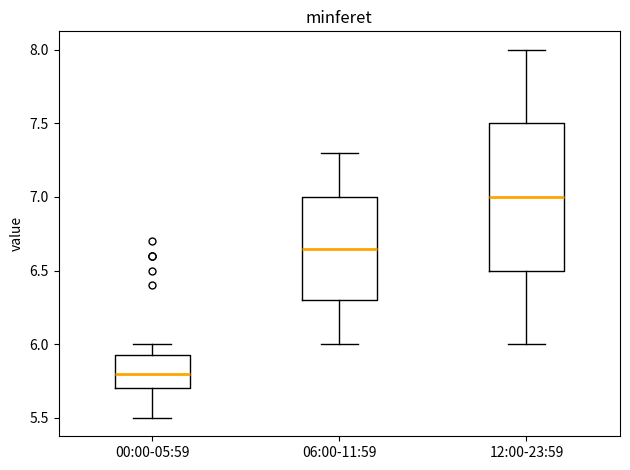

Which box has the lowest median line?

00:00-05:59